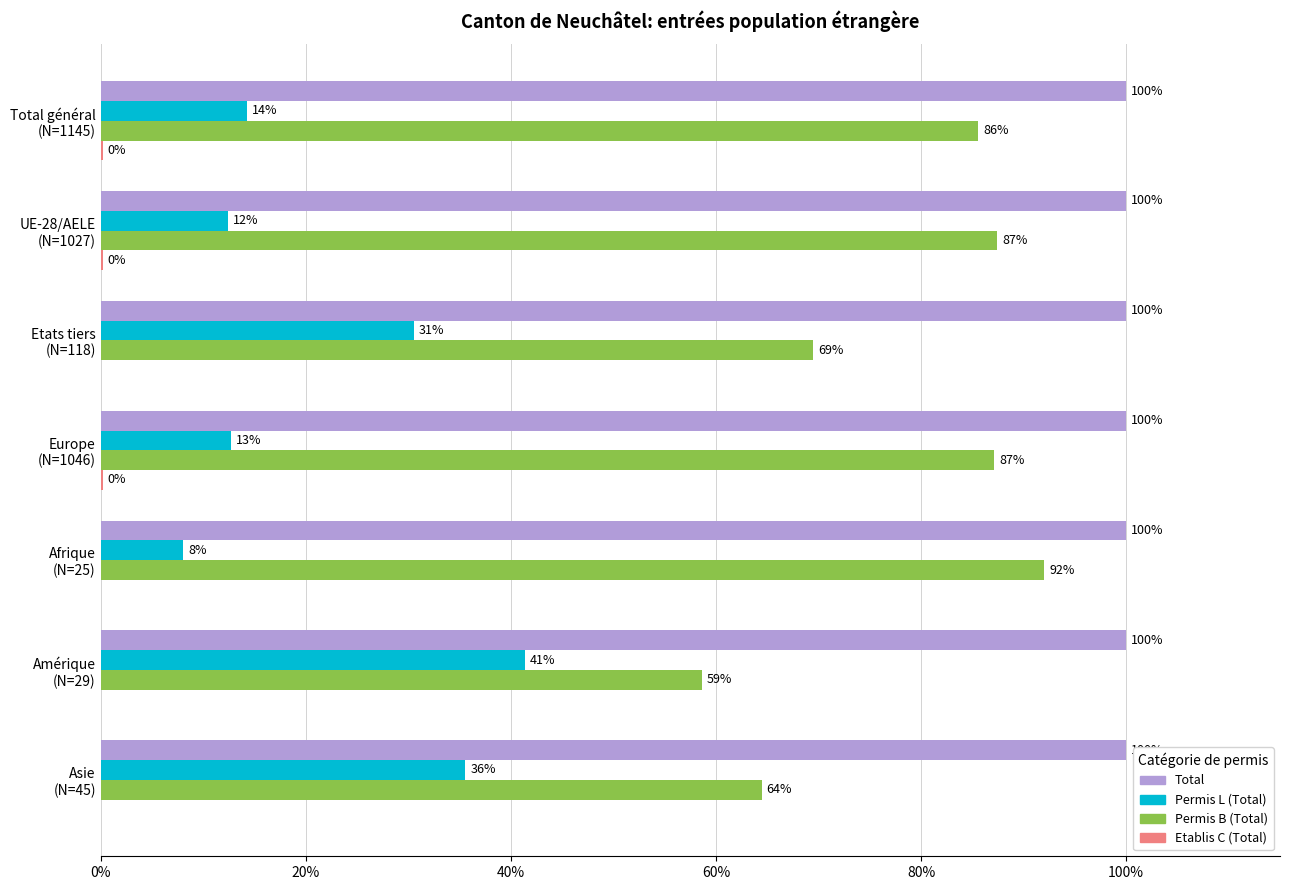

How many distinct data groups are displayed?

4